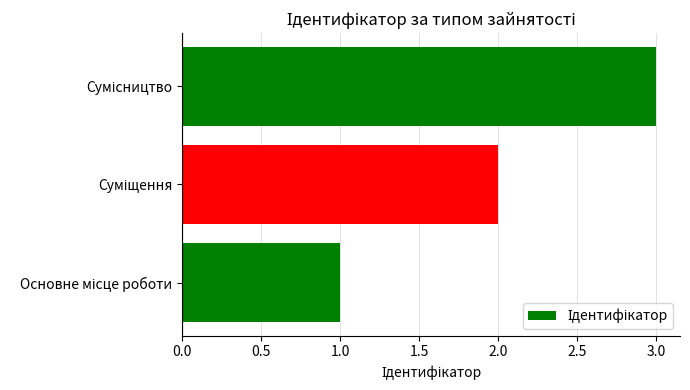

What is the maximum value shown in the chart?

3